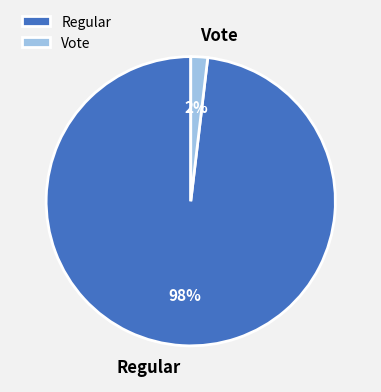

The Regular slice represents 98% of the pie. True or false?

True